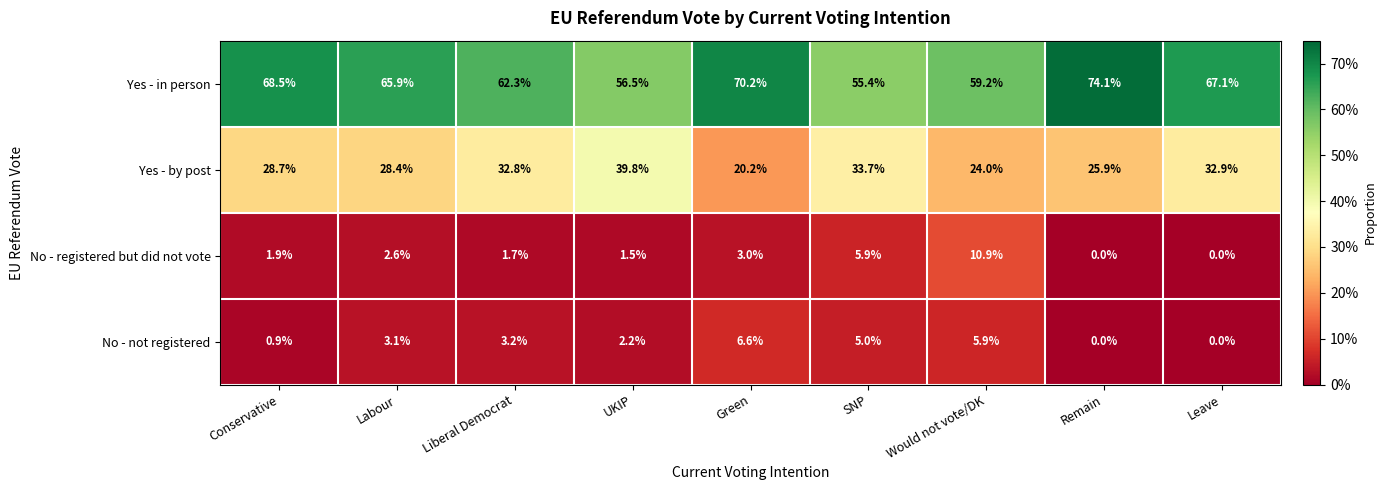

The value of Yes - in person at Would not vote/DK is 91.9. True or false?

False